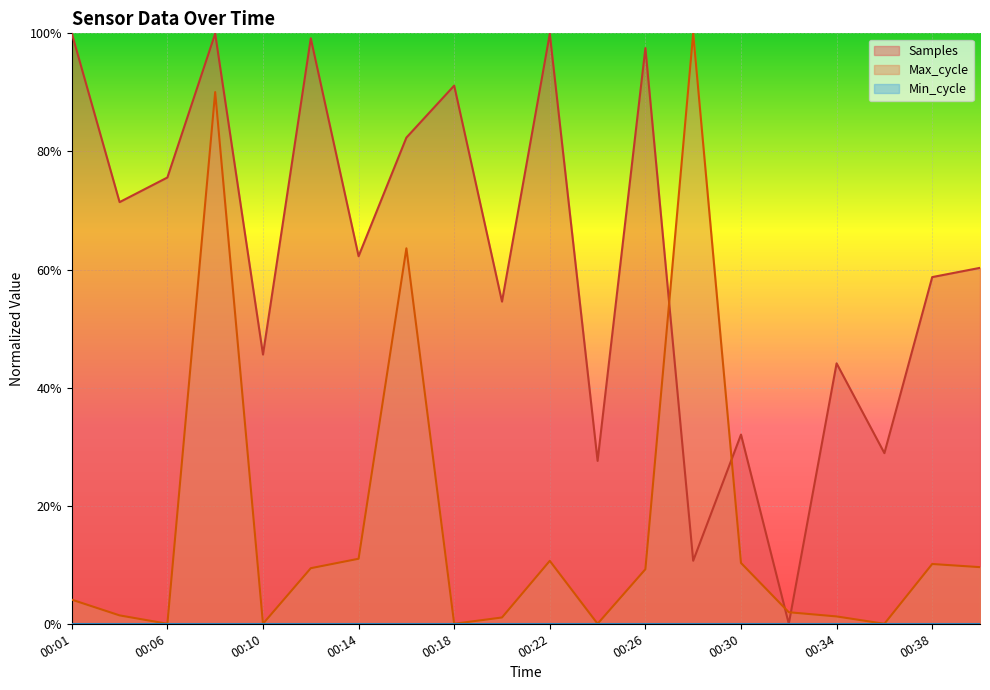

True or false: Max_cycle has a value of 0.1 at 00:38.

True